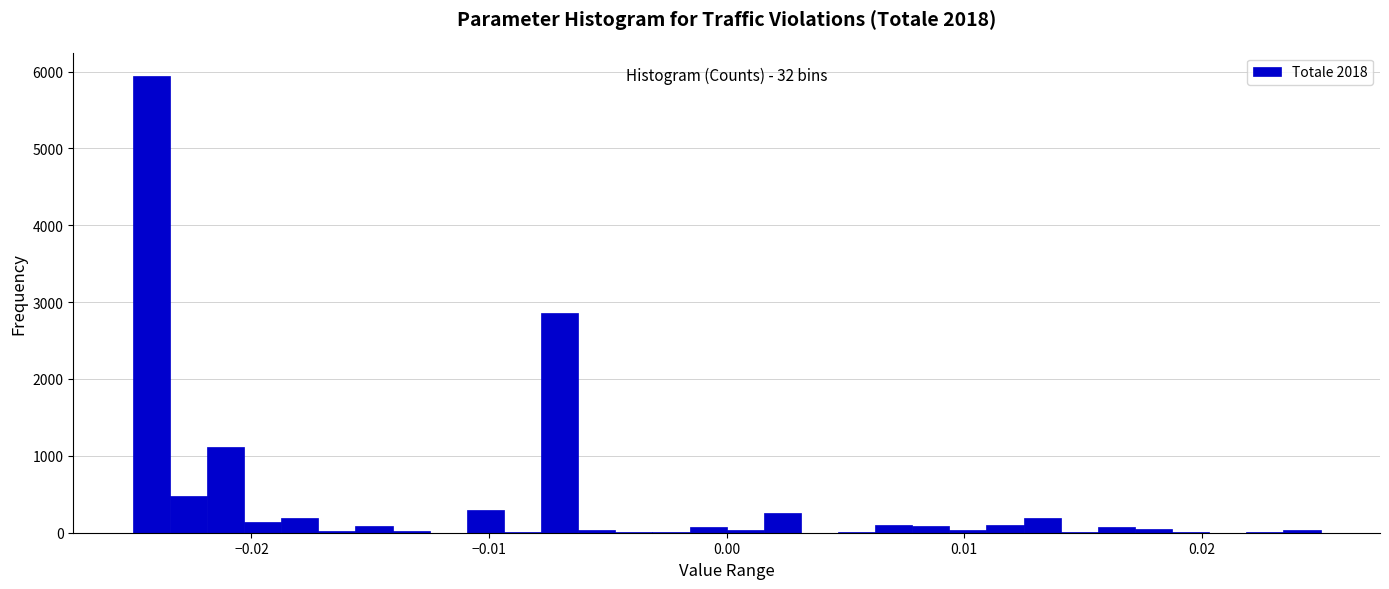

Around what value on the x-axis is the tallest bar? Give the approximate position of its centre, as read against the axis.

-0.024